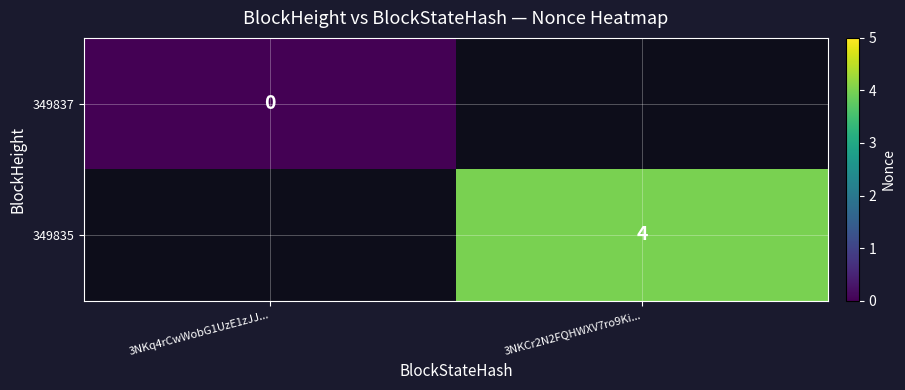

Is the value of 349837 at 3NKq4rCwWobG1UzE1zJJ... greater than the value of 349835 at 3NKCr2N2FQHWXV7ro9Ki...?

No